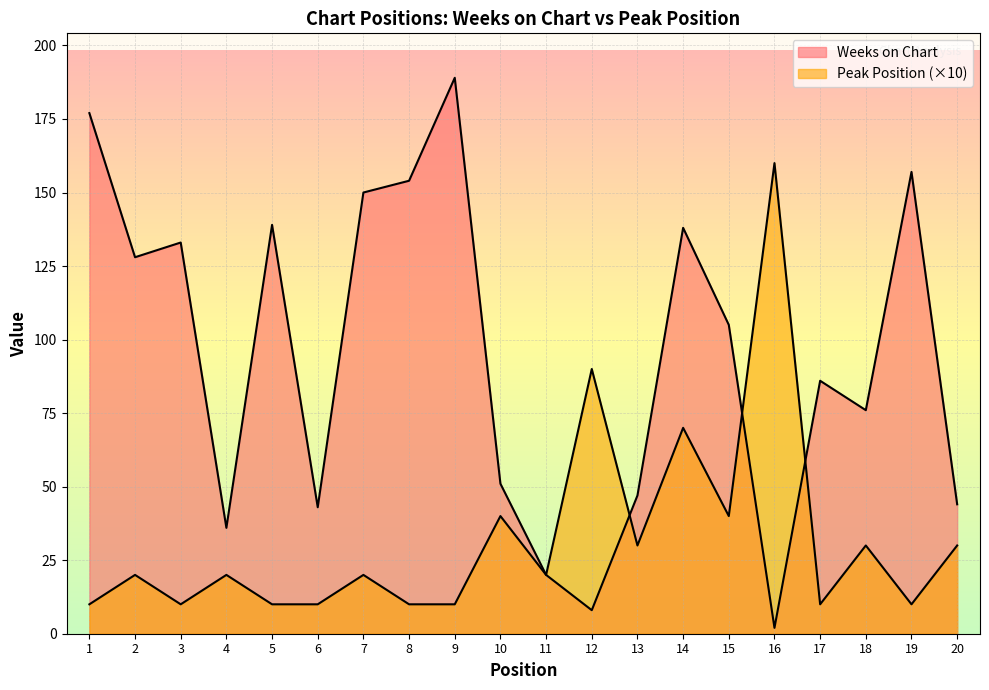

Reading left to right, extract all data points from this chart.

Weeks on Chart: 177	128	133	36	139	43	150	154	189	51	20	8	47	138	105	2	86	76	157	44
Peak Position: 10	20	10	20	10	10	20	10	10	40	20	90	30	70	40	160	10	30	10	30